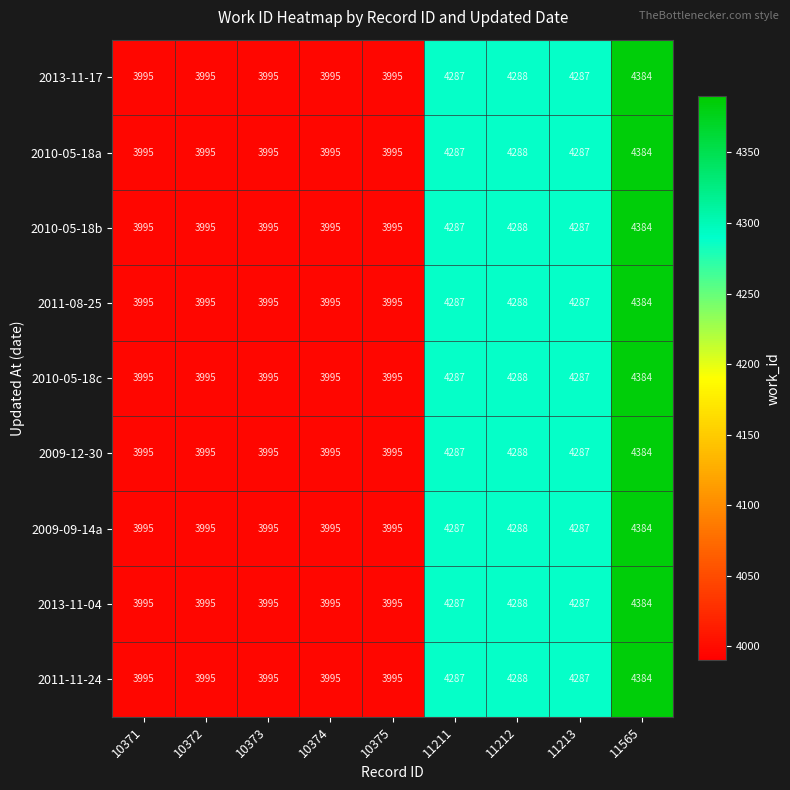

At how many categories does at least one series exceed 4180?

4